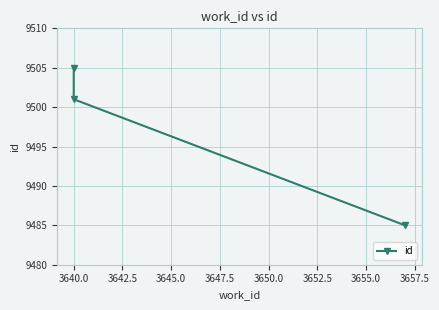

What is the label of the 2nd point from the right?

3640.0